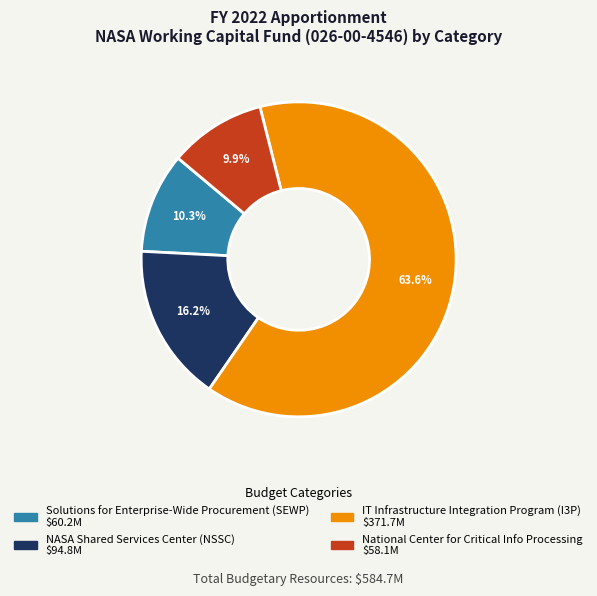

What percentage do IT Infrastructure Integration Program (I3P) and NASA Shared Services Center (NSSC) together represent?

79.8%